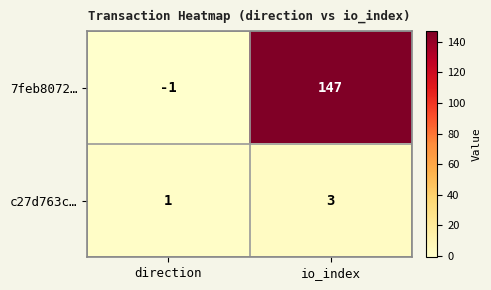

What is the spread (max minus min) of values at io_index?

144